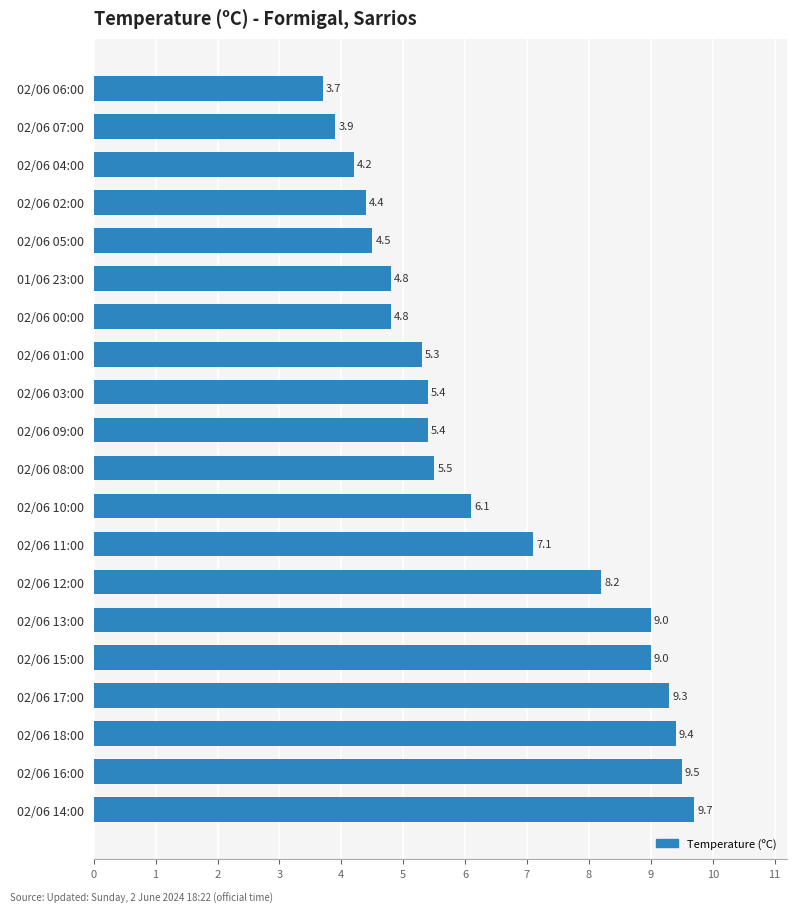

What is the difference between the values at 02/06 13:00 and 02/06 11:00?

1.9